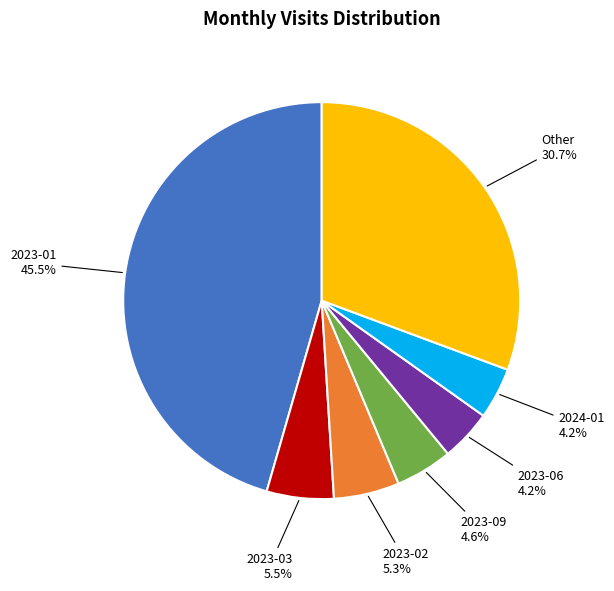

Is there a majority slice in this chart?

No